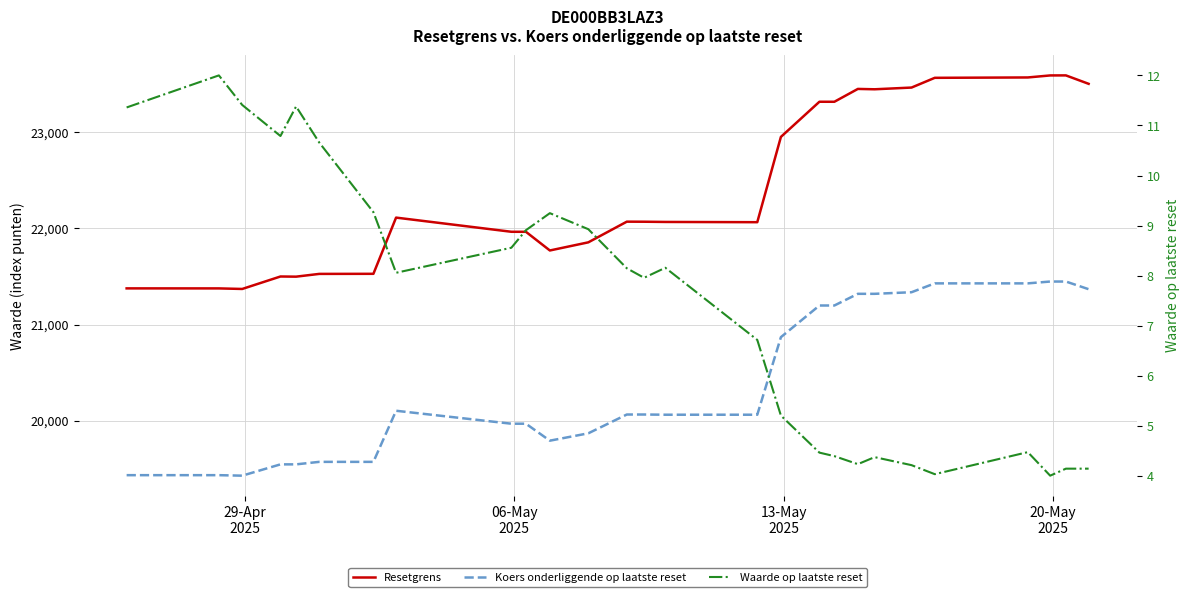

How many lines are shown in the chart?

3